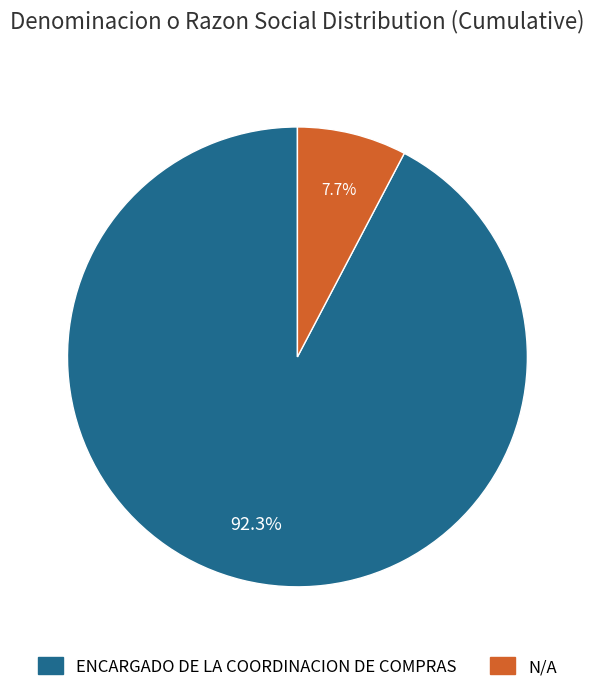

Is it true that ENCARGADO DE LA COORDINACION DE COMPRAS is 80% of the pie?

False